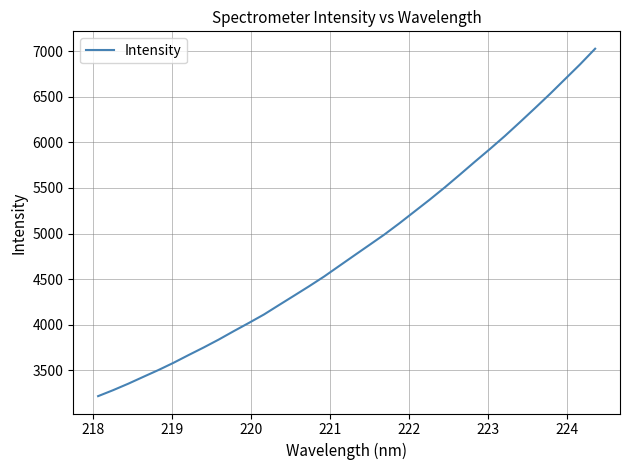

What is the difference between the maximum and minimum values?

3808.8